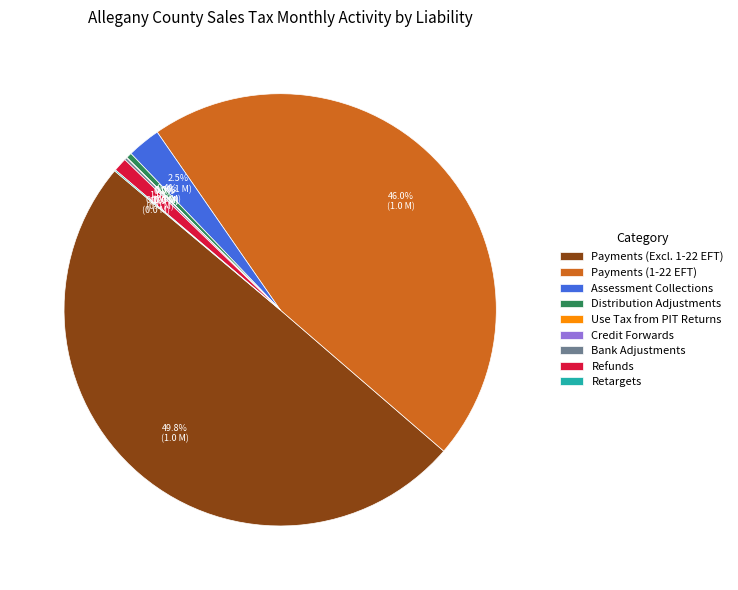

To the nearest percent, what is the difference between the largest and smallest slice percentages?

50%